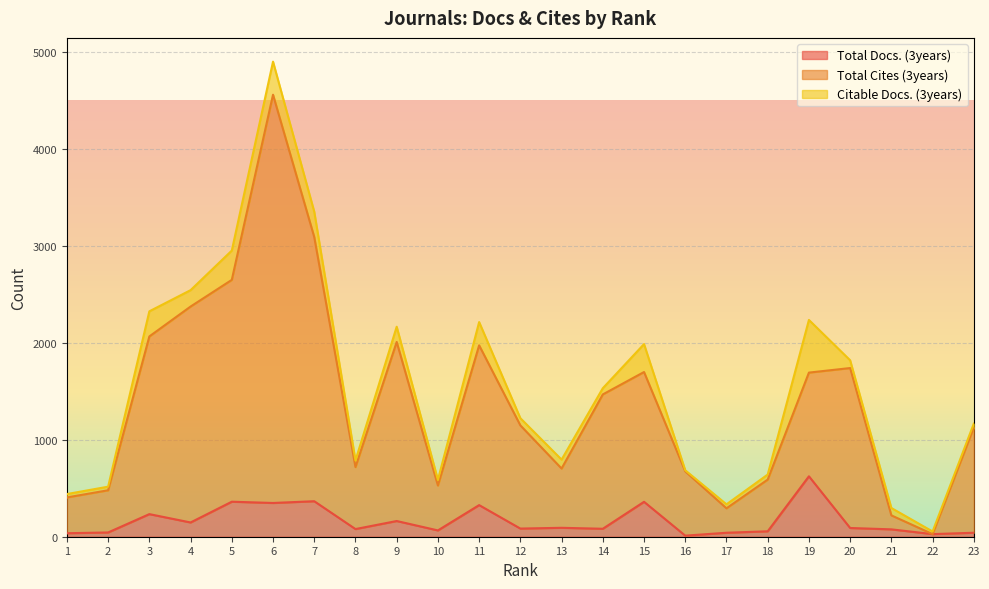

How many interior local peaks does the Total Cites (3years) series have?

5